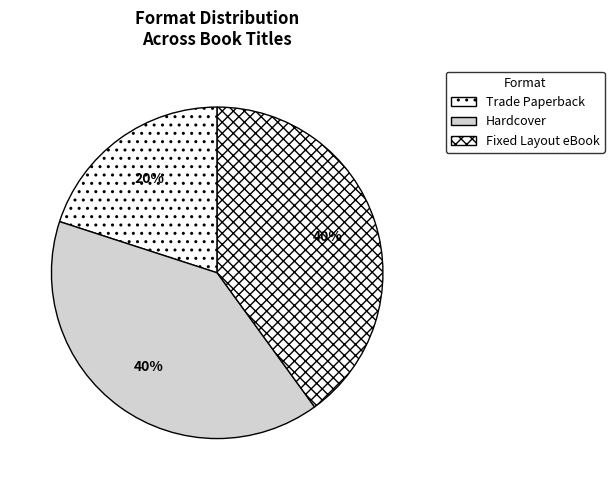

How many segments does this pie chart have?

3